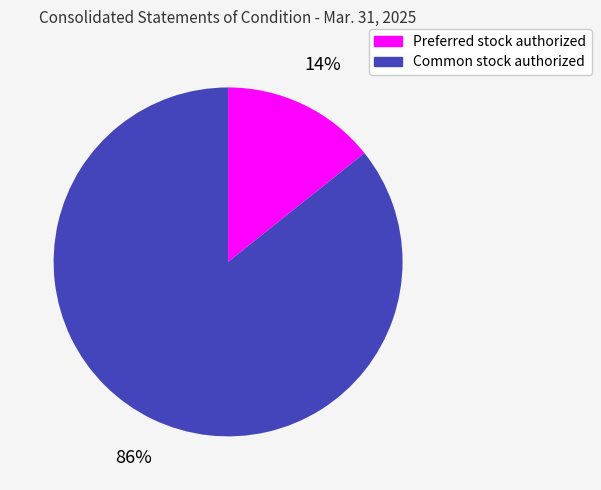

The Common stock authorized slice represents 86% of the pie. True or false?

True